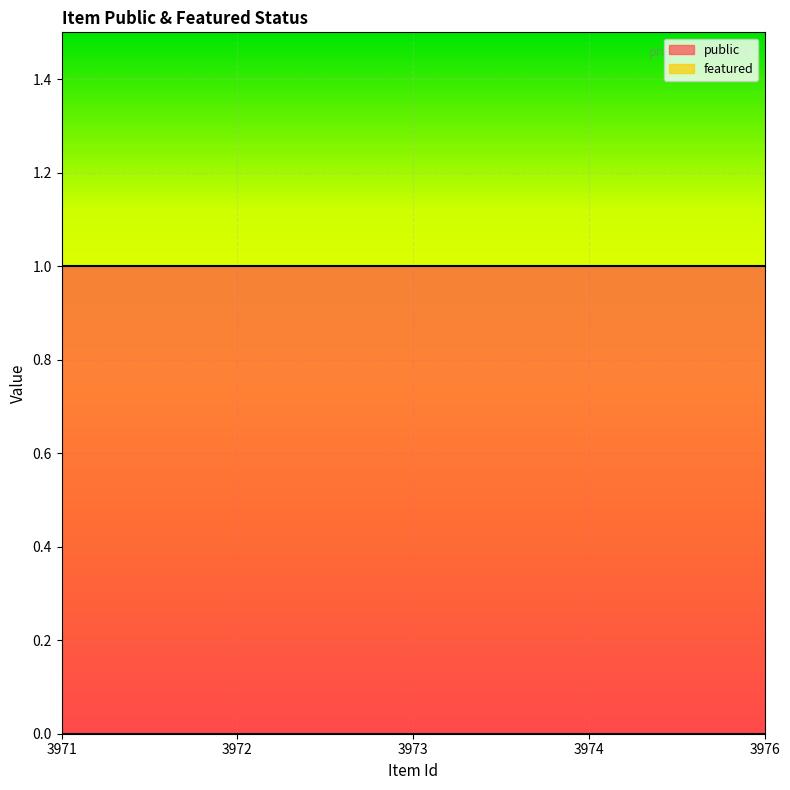

At which label is public closest to 1?

3971